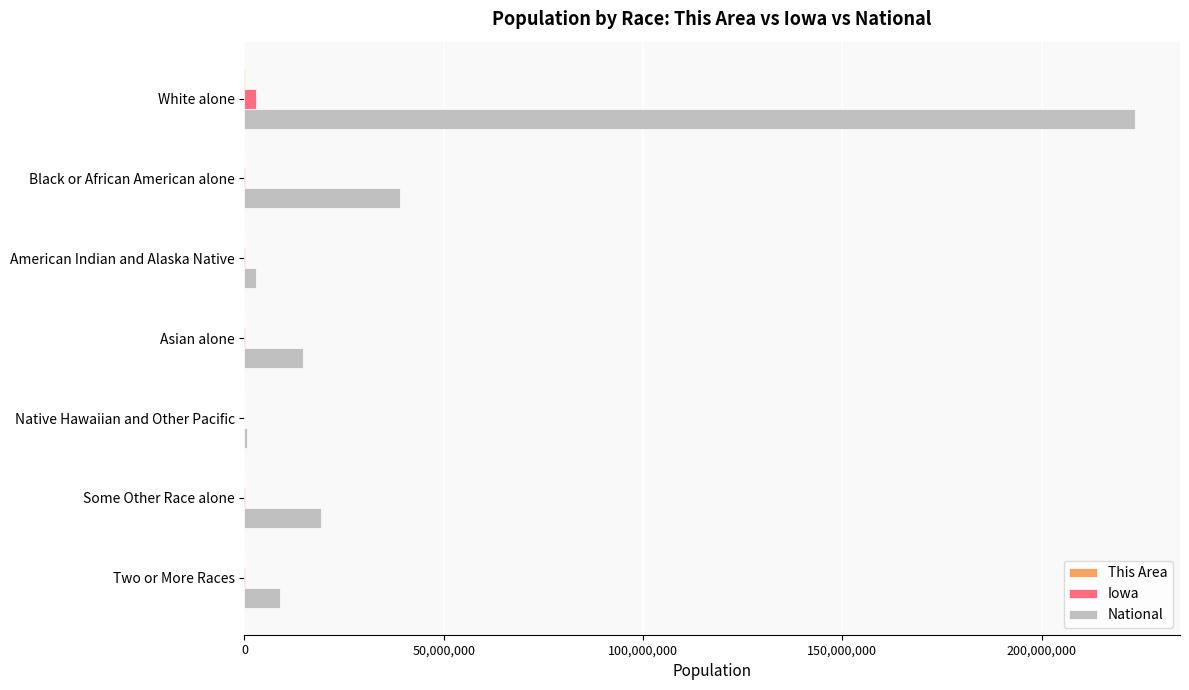

Which series changed the most between Black or African American alone and Two or More Races?

National